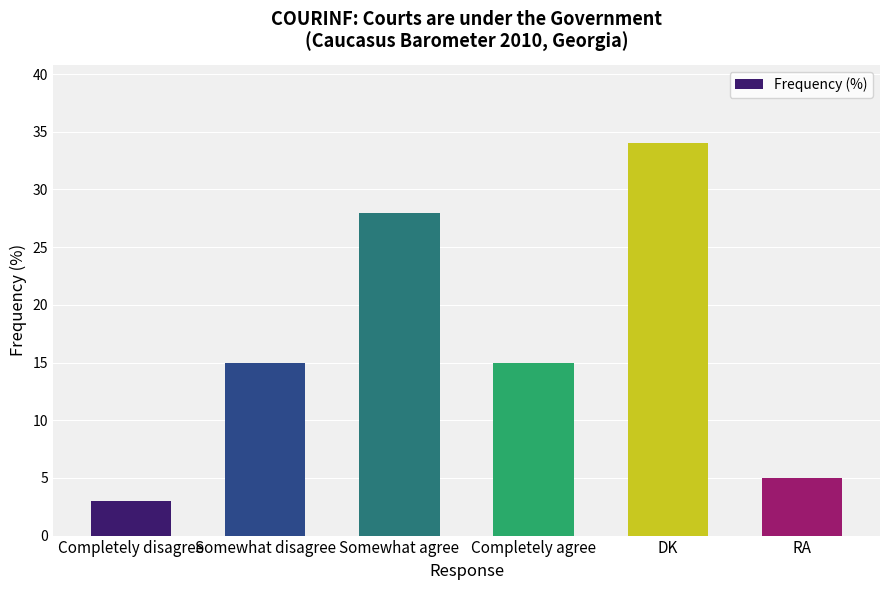

What is the label of the 1st bar from the right?

RA